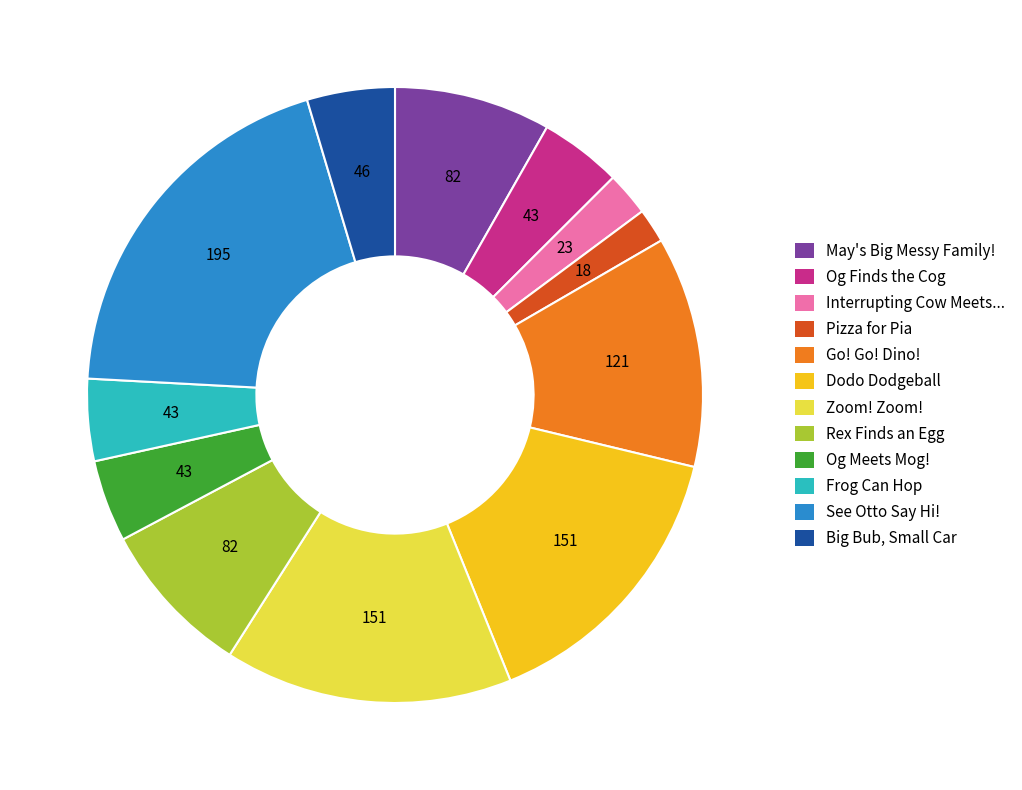

Is there a majority slice in this chart?

No